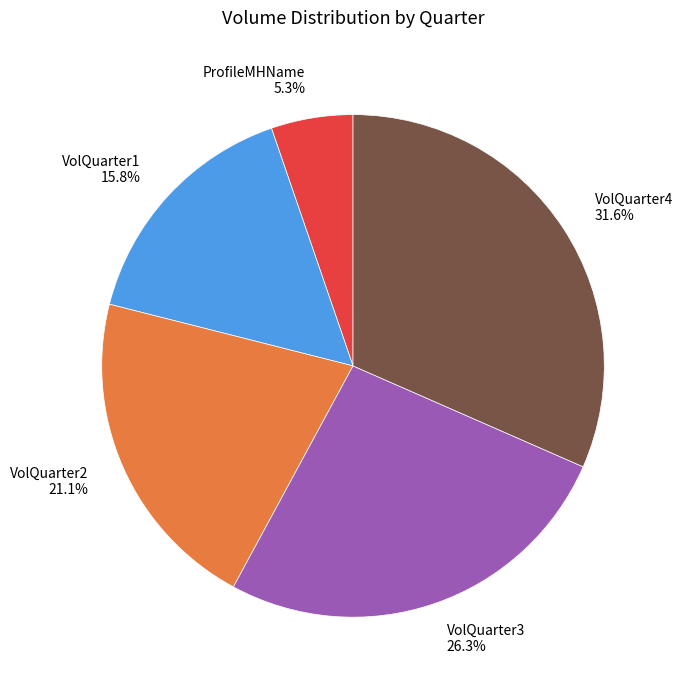

Approximately how many times larger is the value at VolQuarter2 compared to VolQuarter1?

1.3